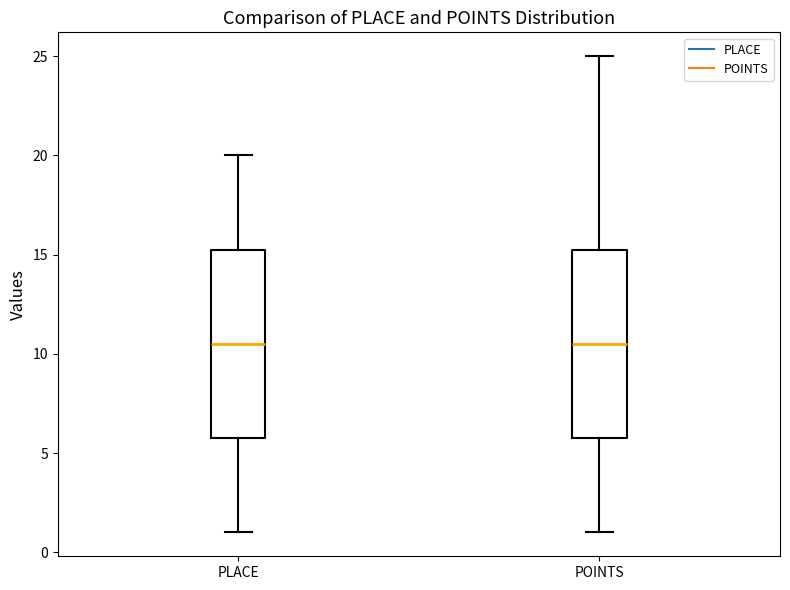

Where is the upper edge of the box for PLACE on the y-axis? The values are not printed on the chart, so give them approximately, as read against the axis.

15.5